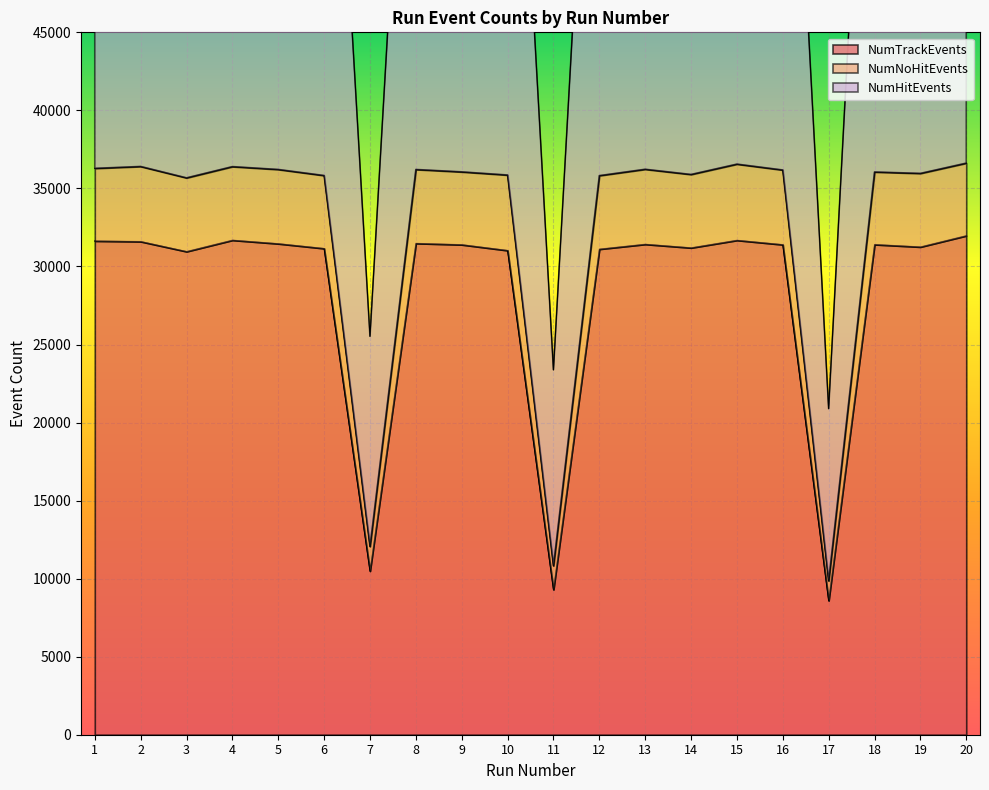

In NumTrackEvents, how many points are higher than both neighbors (excluding endpoints)?

5